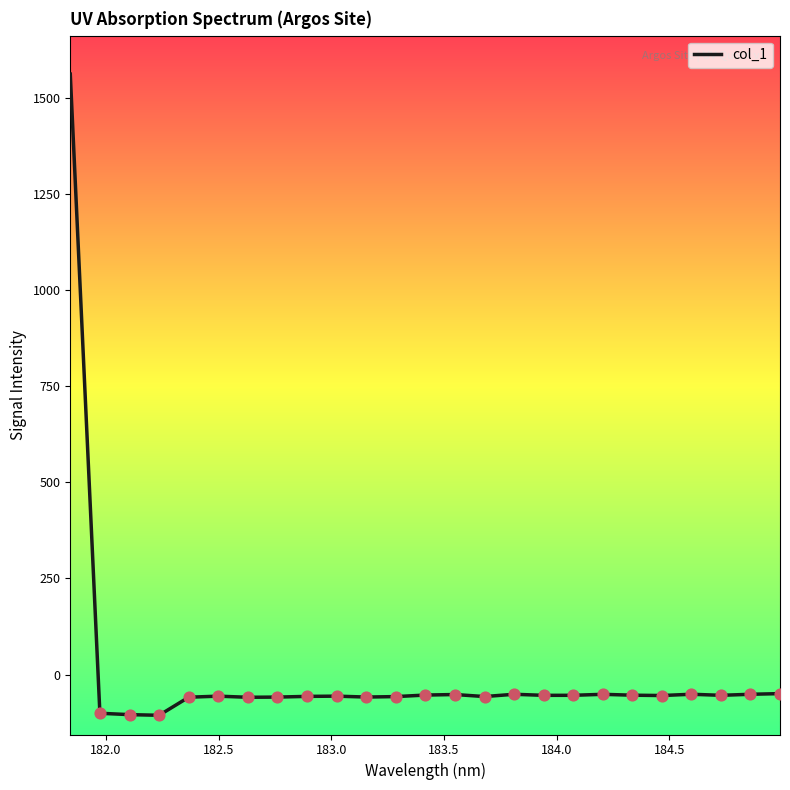

What is the difference between the maximum and minimum values?

1667.8